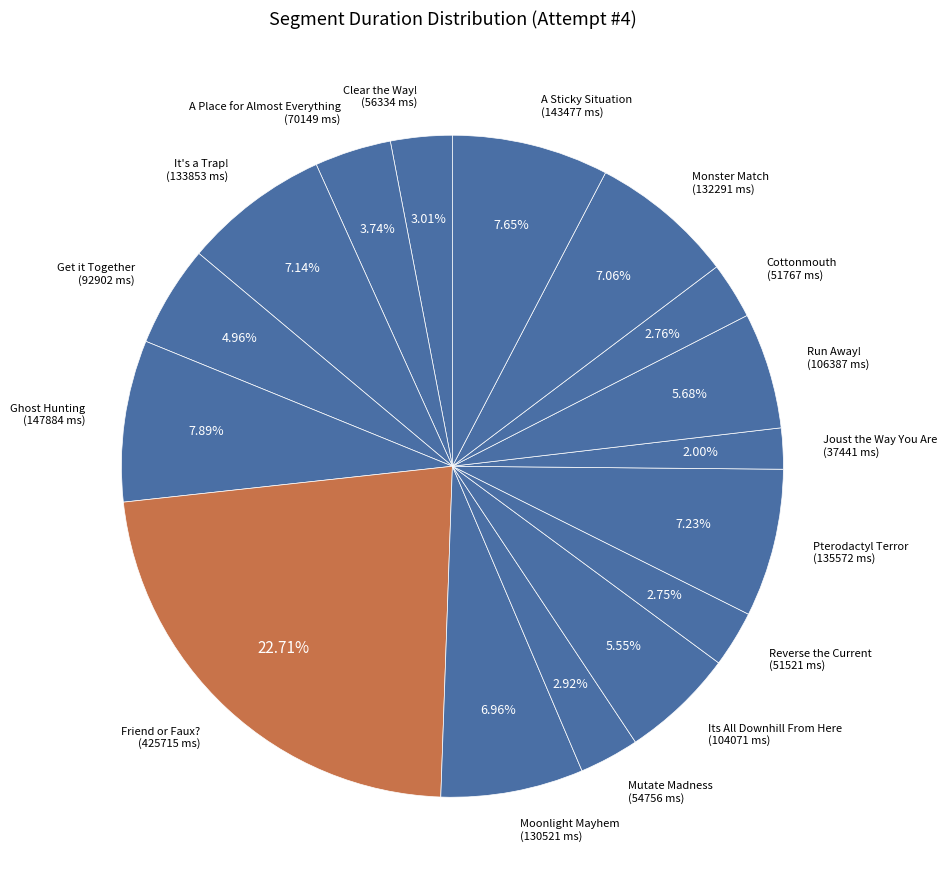

Between Joust the Way You Are (37441 ms) and Clear the Way! (56334 ms), which is larger?

Clear the Way! (56334 ms)